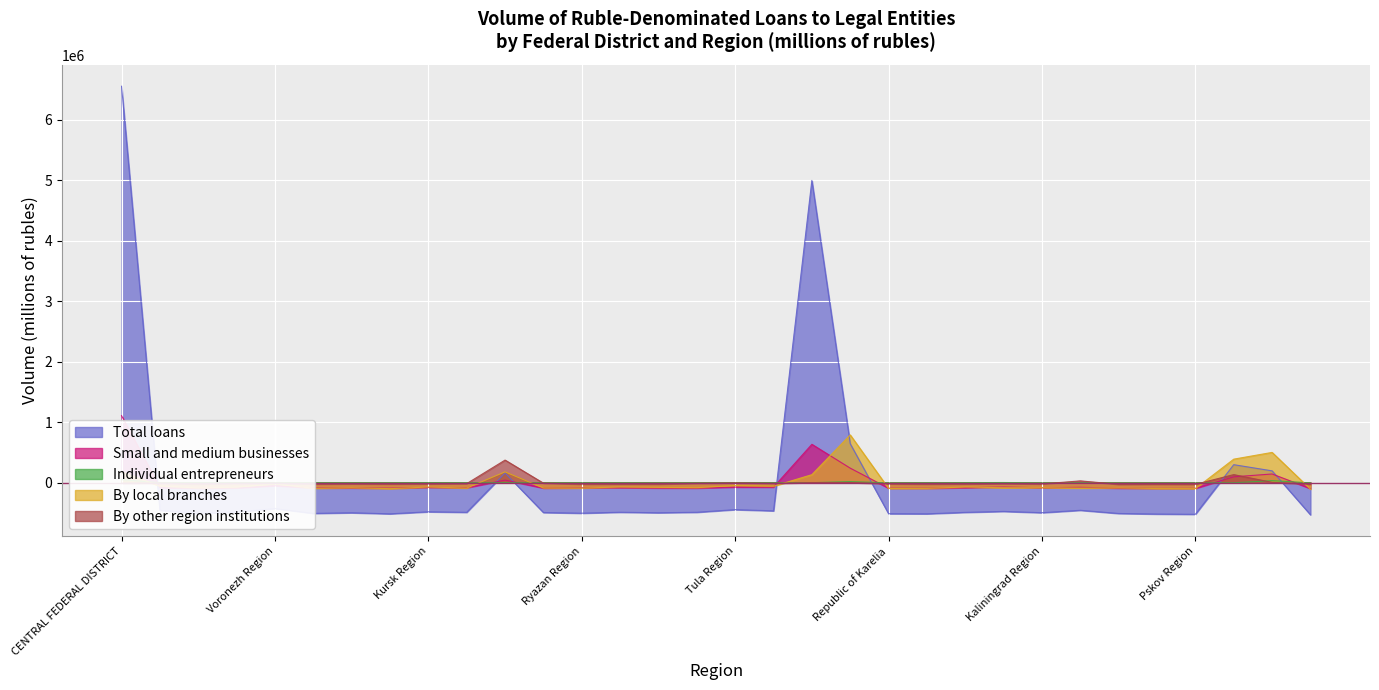

How many values in Total loans are below zero?

26